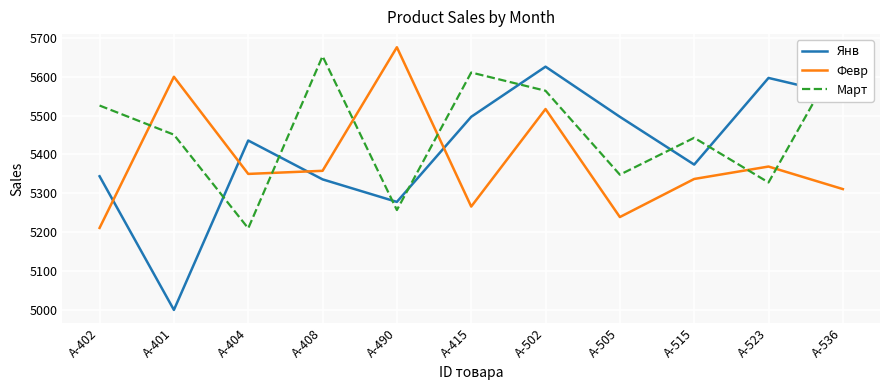

Where do Февр and Март first cross each other?

A-402 and A-401